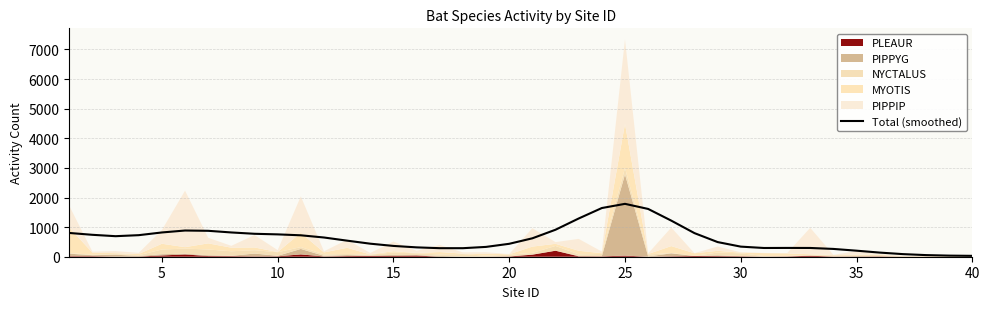

What is the smallest value displayed?

29.4